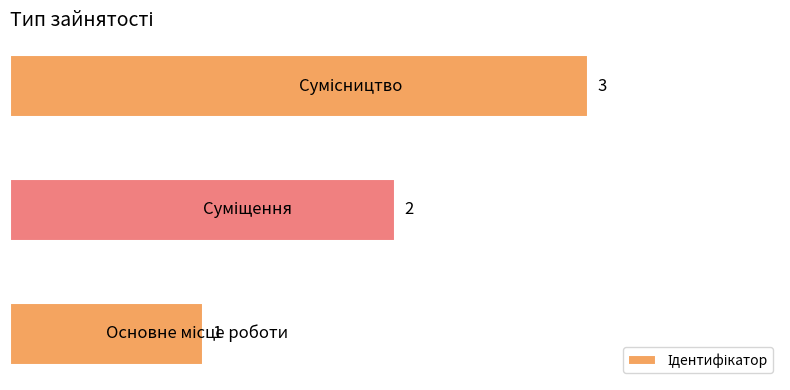

What is the maximum value shown in the chart?

3